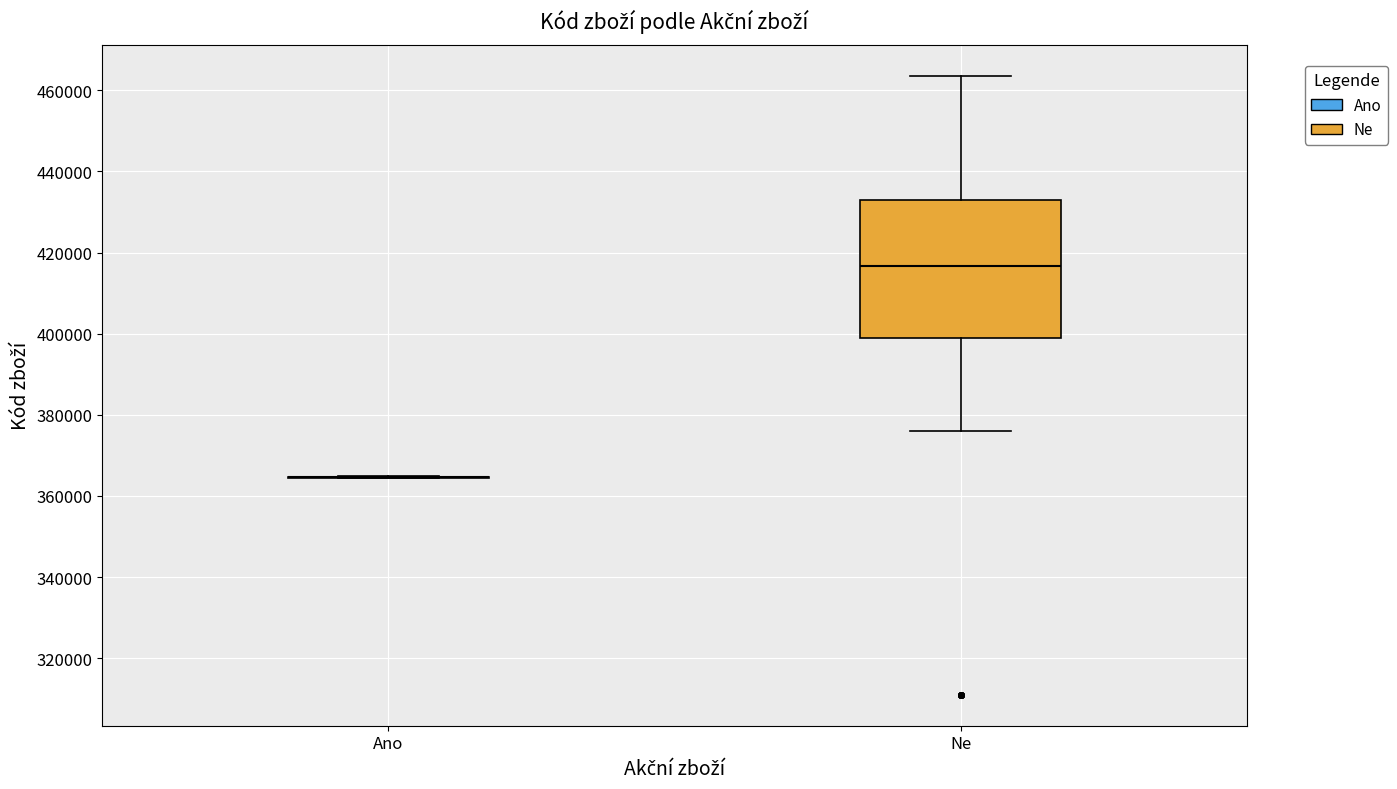

Which box is the tallest, from its lower edge to its upper edge?

Ne